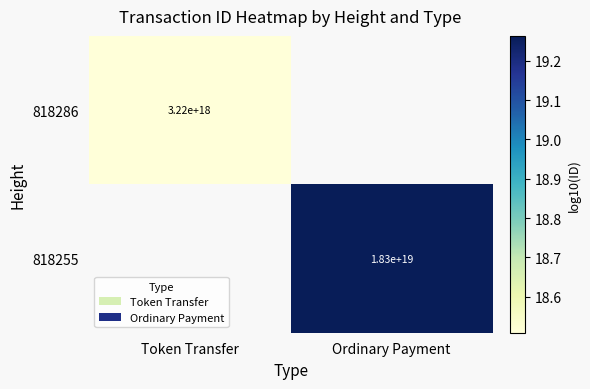

At how many categories does at least one series exceed 19?

1